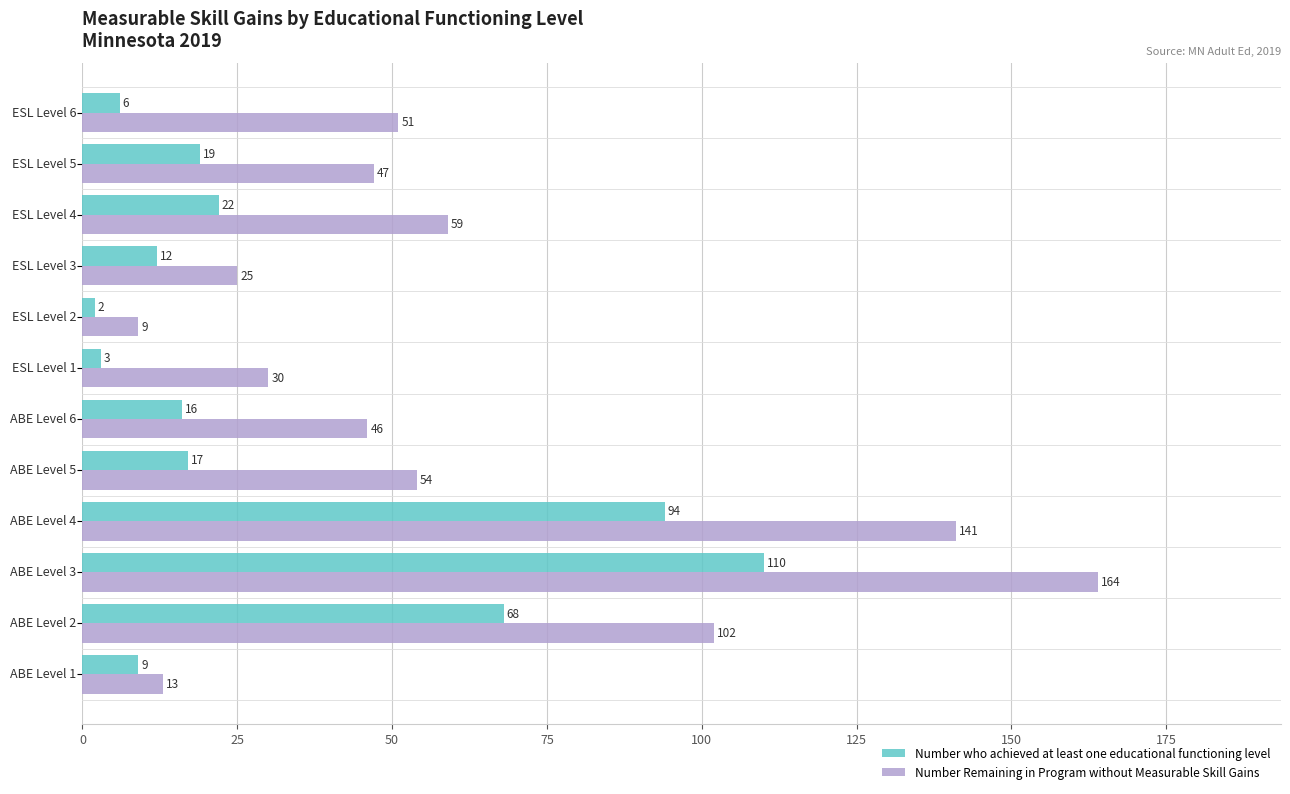

Which series has the largest range (max minus min)?

Number Remaining in Program without Measurable Skill Gains